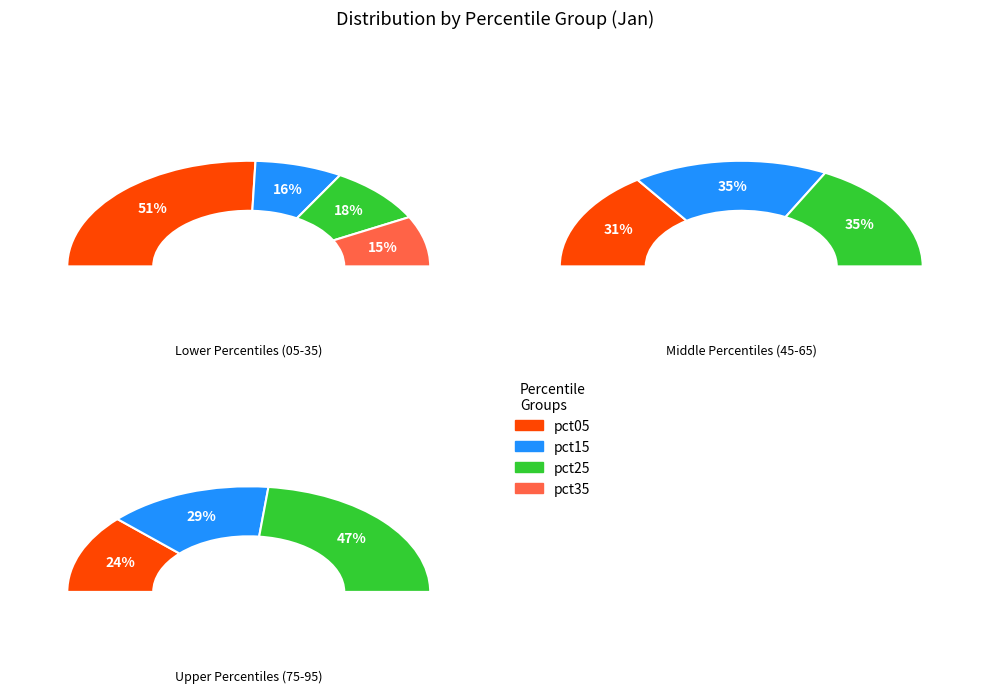

Is it true that pct85 is 2% of the pie?

False